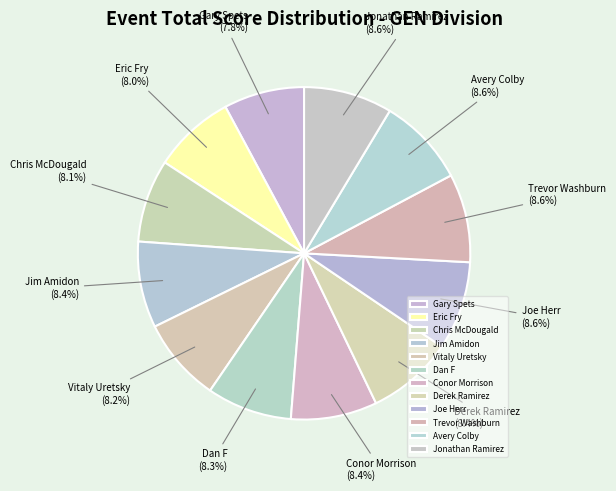

What is the ratio of the value at Jim Amidon to the value at Joe Herr?

1.0